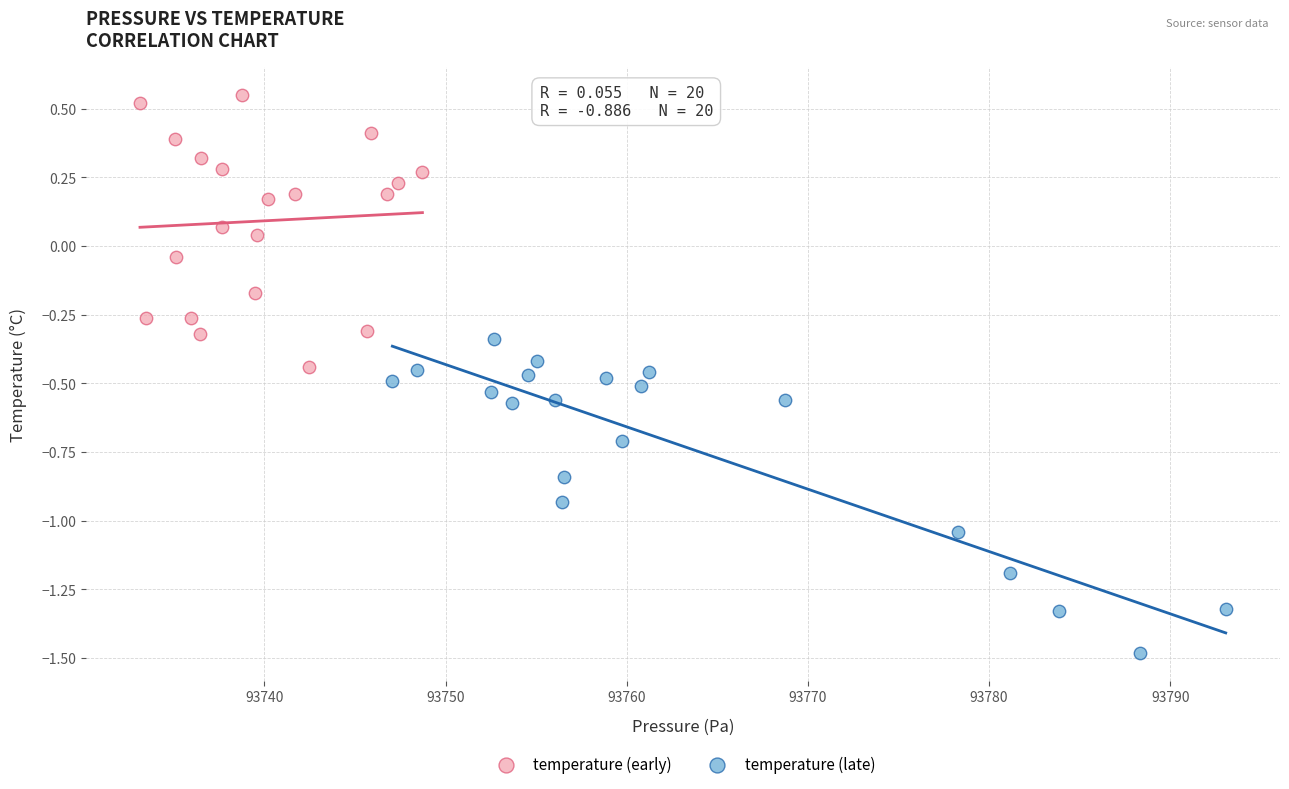

Which series reaches the maximum Y coordinate?

temperature (early)